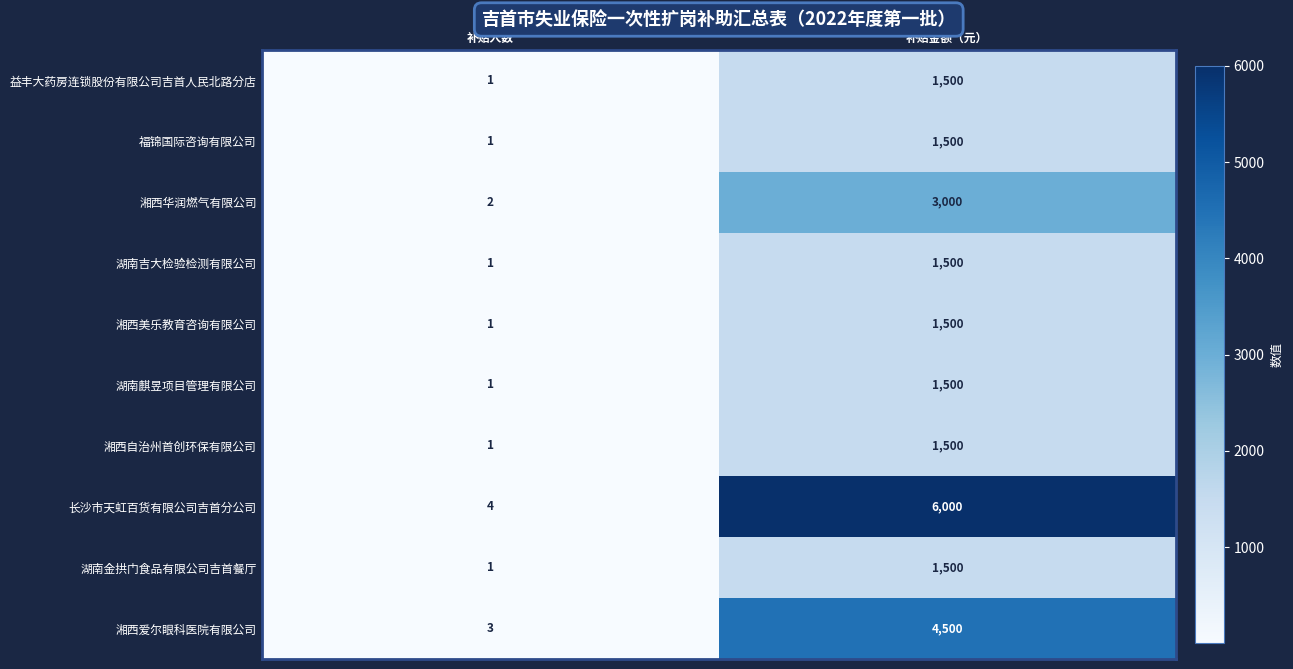

Rank the categories by 长沙市天虹百货有限公司吉首分公司 value from lowest to highest.

补贴人数, 补贴金额（元）